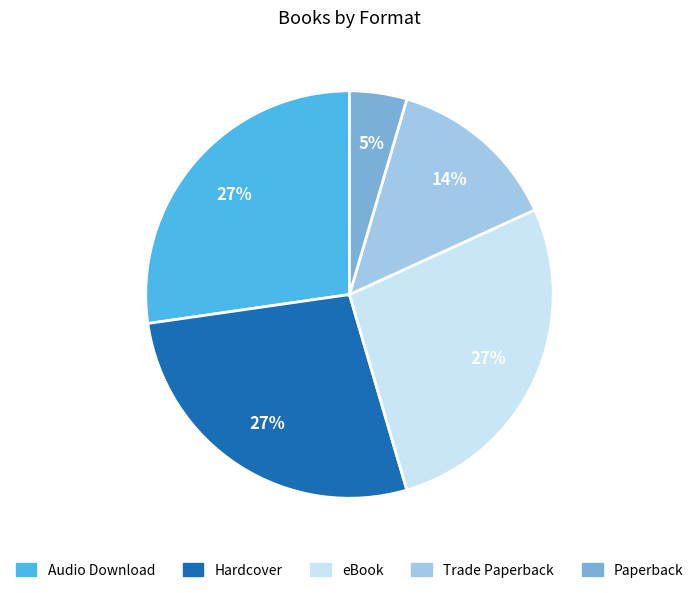

Which category has the smallest portion of the pie?

Paperback